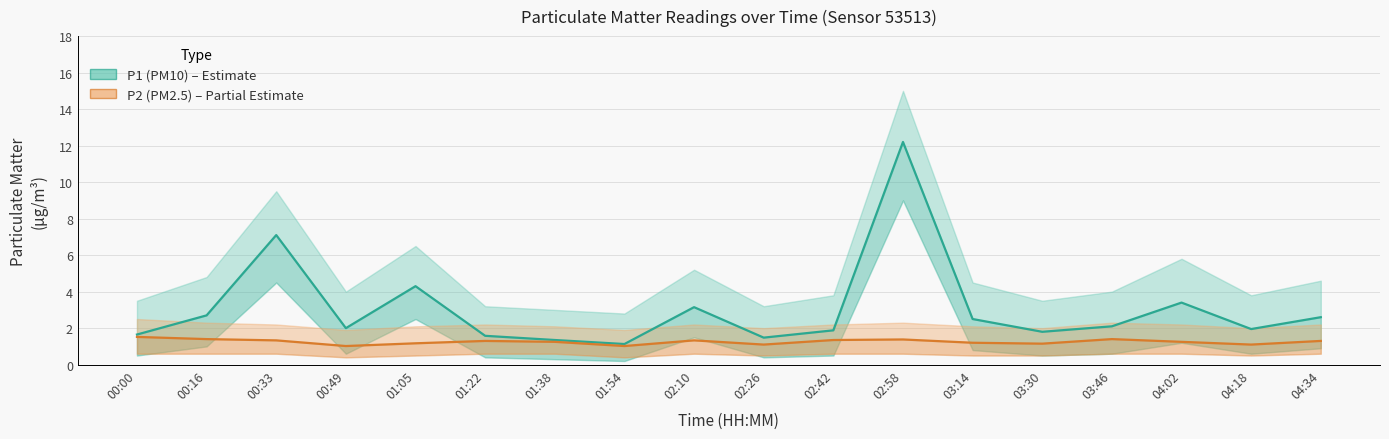

True or false: P2 has a value of 1.3 at 00:33.

True